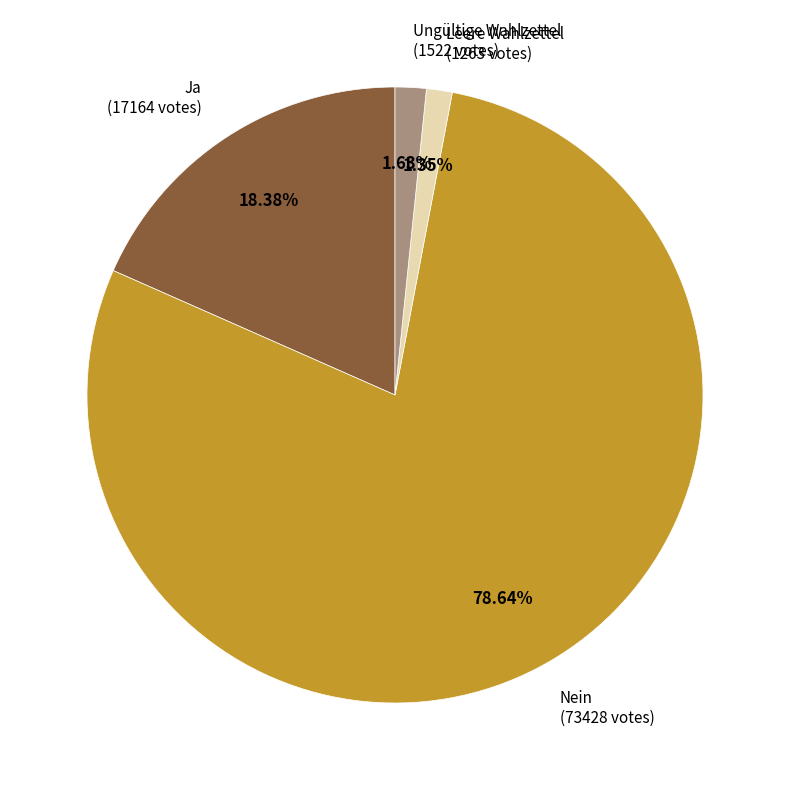

To the nearest percent, what is the difference between the Nein and Leere Wahlzettel slice percentages?

77%